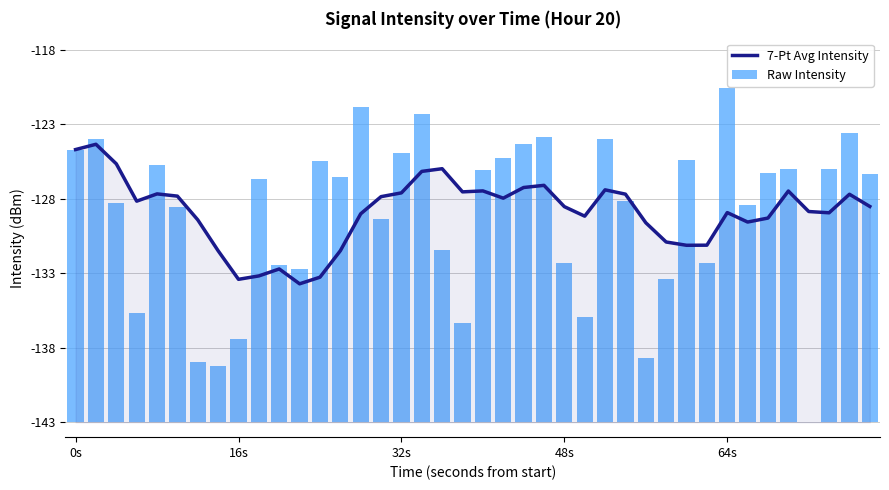

The Raw Intensity series shows 8.2 at 16s. True or false?

False